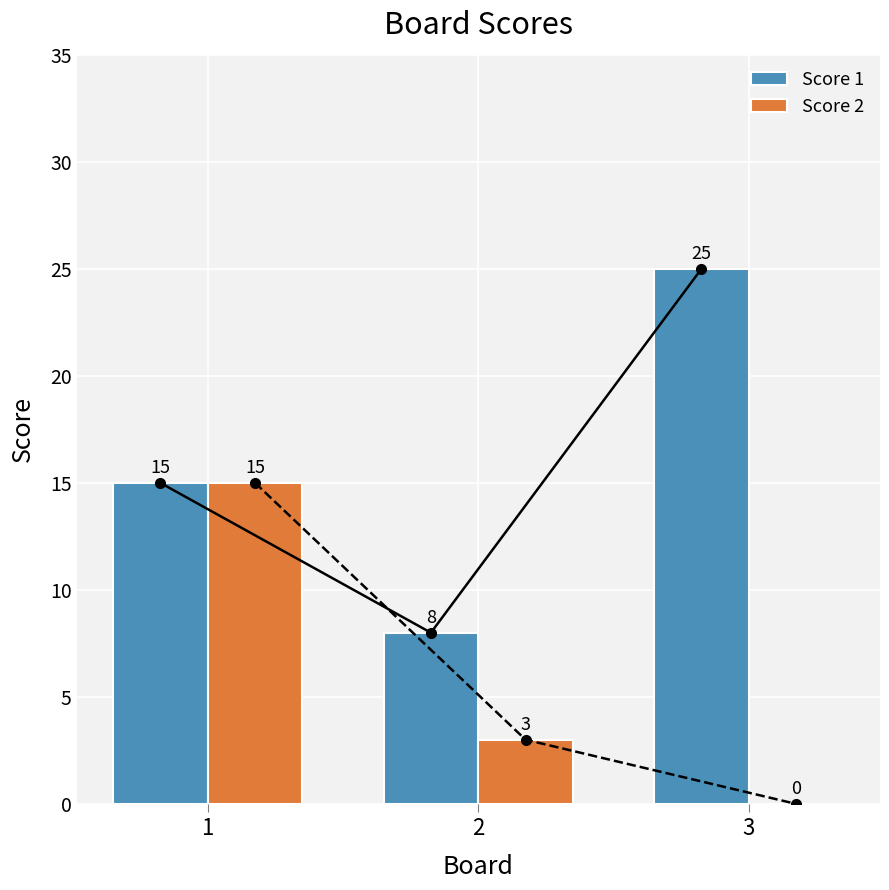

Between 2 and 3, which series saw the biggest shift?

Score 1